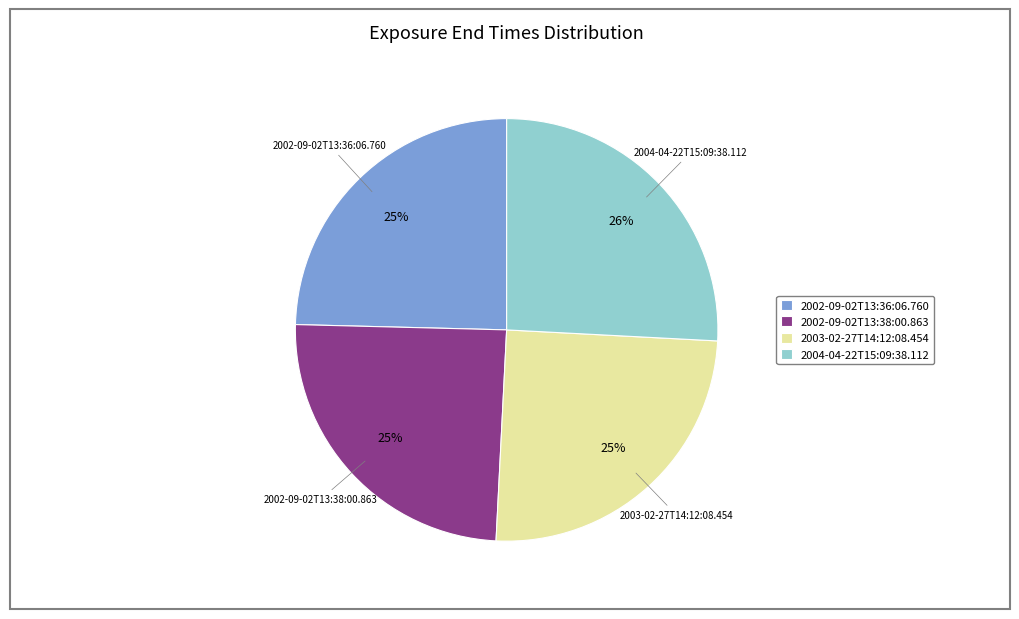

Do 2002-09-02T13:36:06.760 and 2002-09-02T13:38:00.863 together represent more than half of the pie?

No